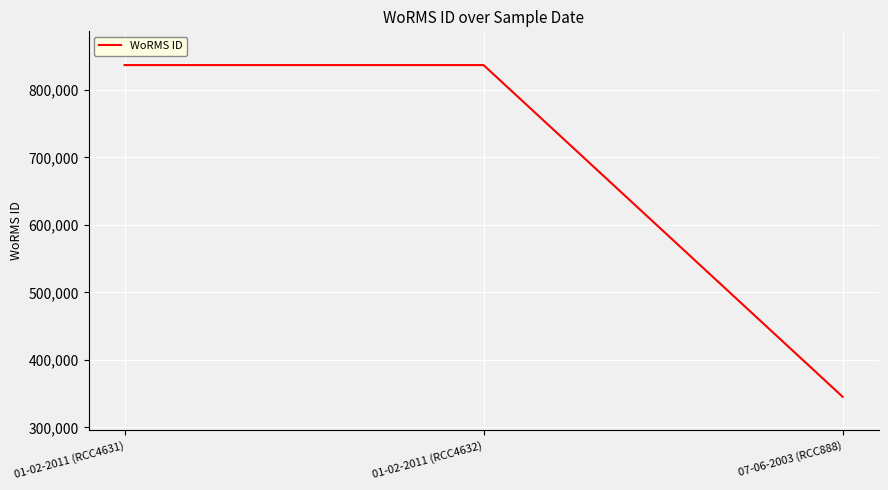

How many lines are shown in the chart?

1